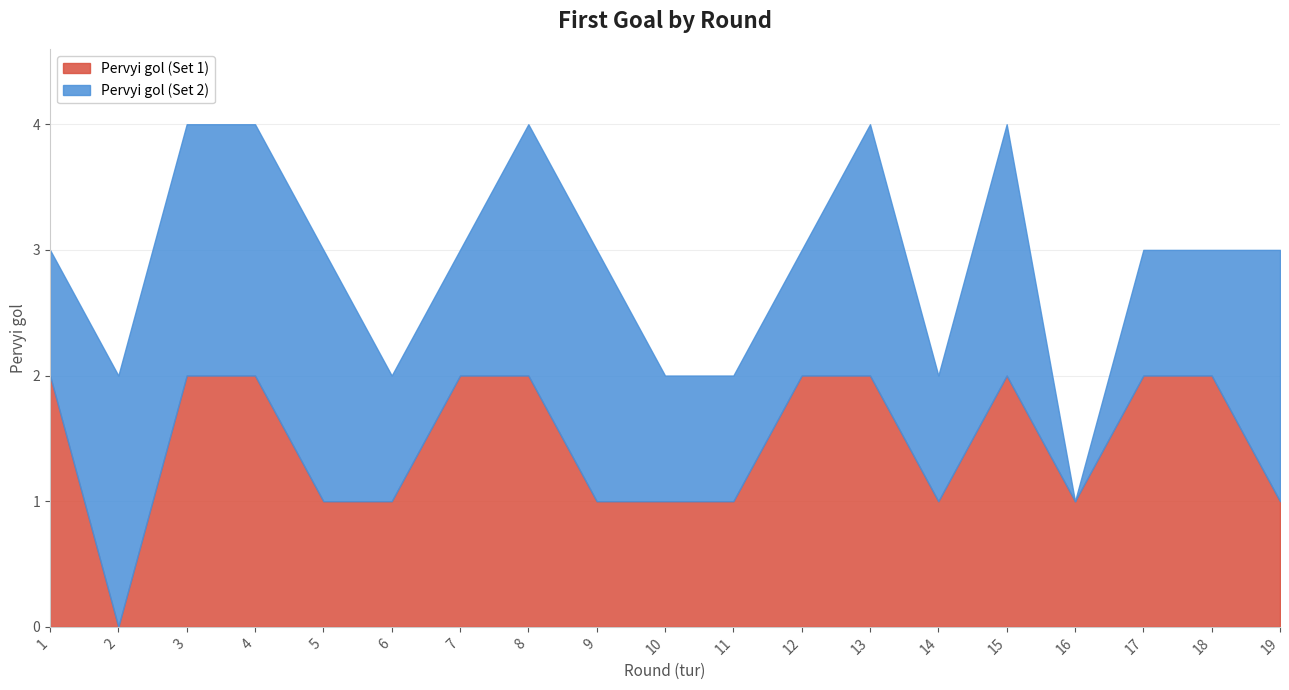

At which label is the value closest to 1?

5